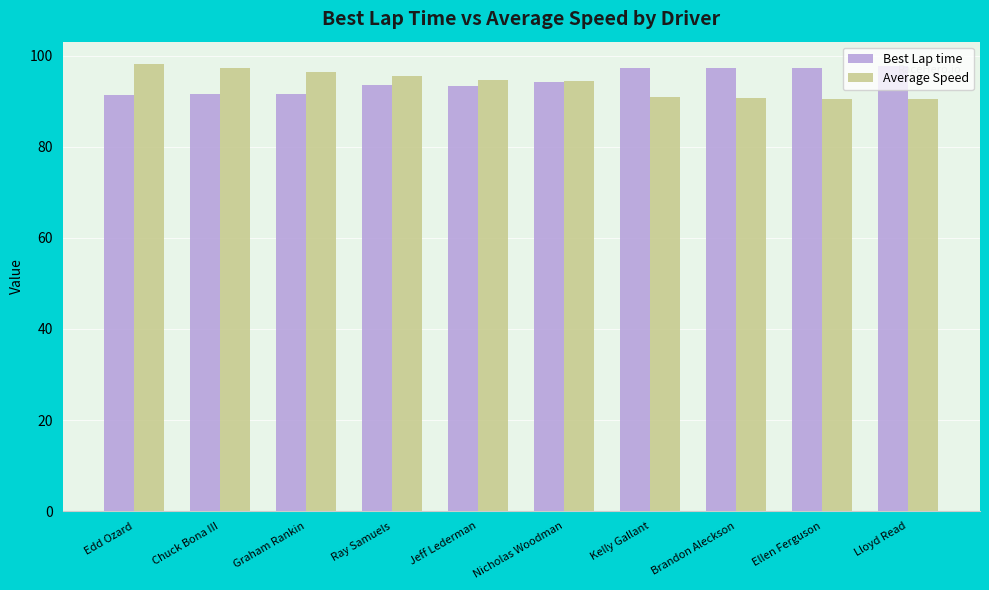

What is the difference between the Average Speed values at Edd Ozard and Lloyd Read?

7.8